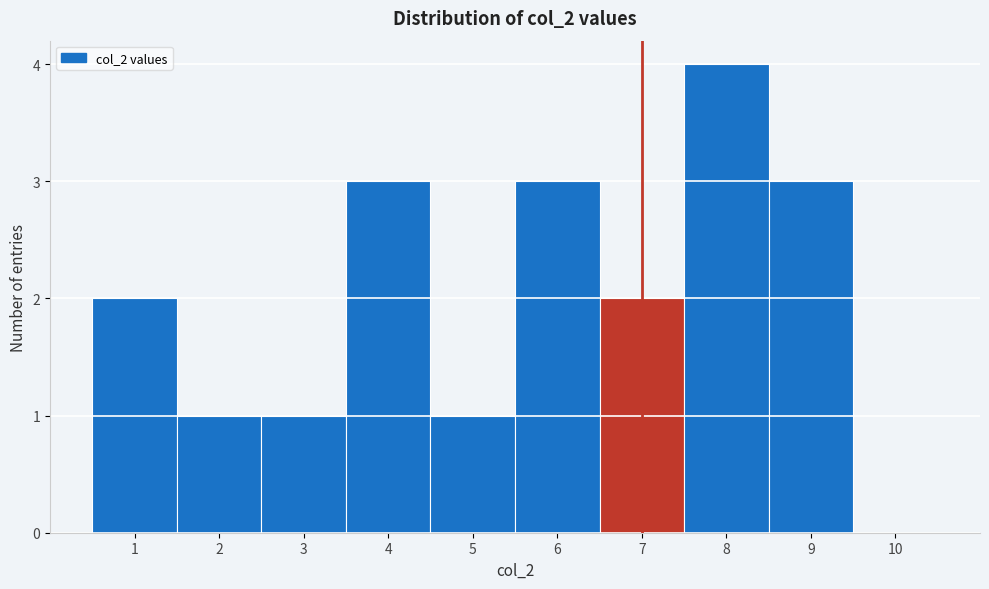

Reading left to right, transcribe this chart: for each bar, give the range it covers on the x-axis and its height. The values are not printed on the chart, so give them approximately, as read against the axis.

0.5 to 1.5: 2
1.5 to 2.5: 1
2.5 to 3.5: 1
3.5 to 4.5: 3
4.5 to 5.5: 1
5.5 to 6.5: 3
6.5 to 7.5: 2
7.5 to 8.5: 4
8.5 to 9.5: 3
9.5 to 10.5: 0